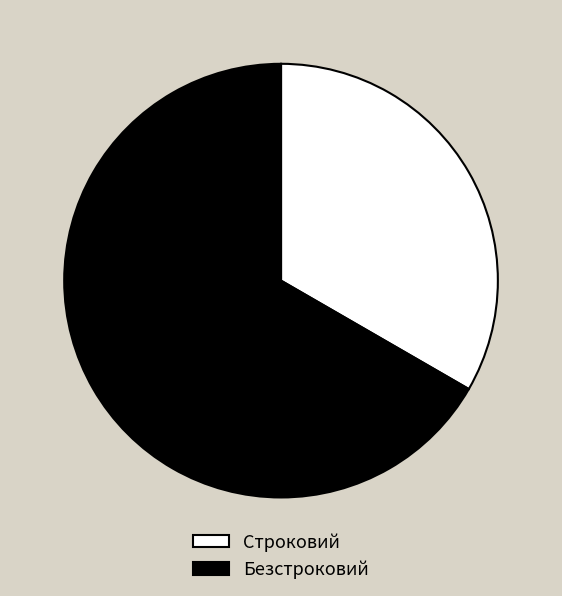

Which has a higher value, Безстроковий or Строковий?

Безстроковий